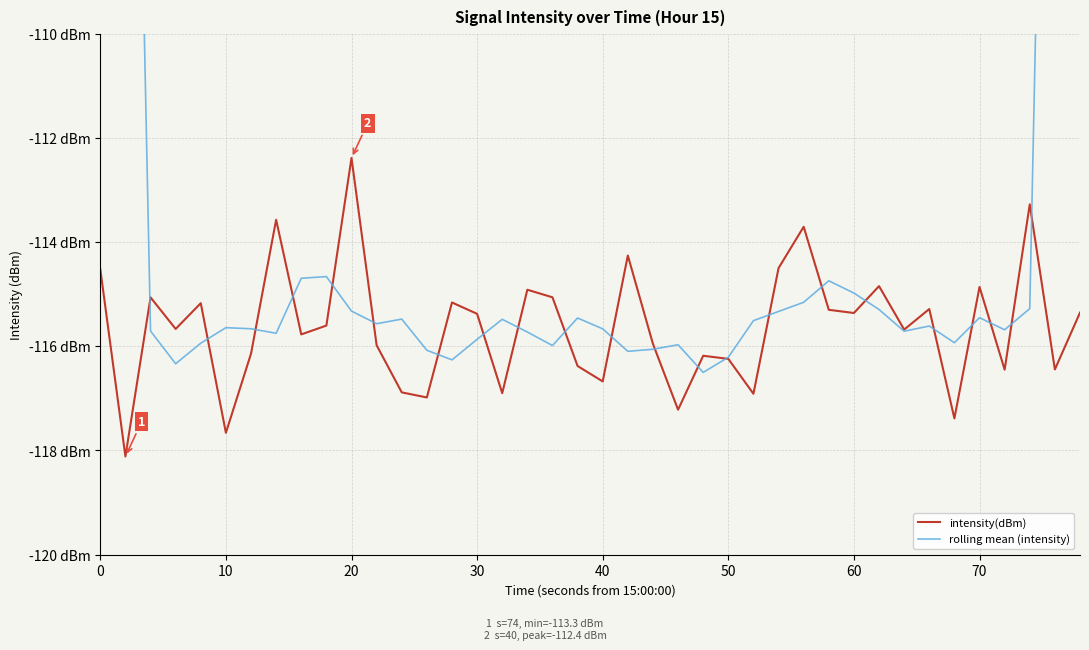

At how many categories does at least one series exceed -92?

2